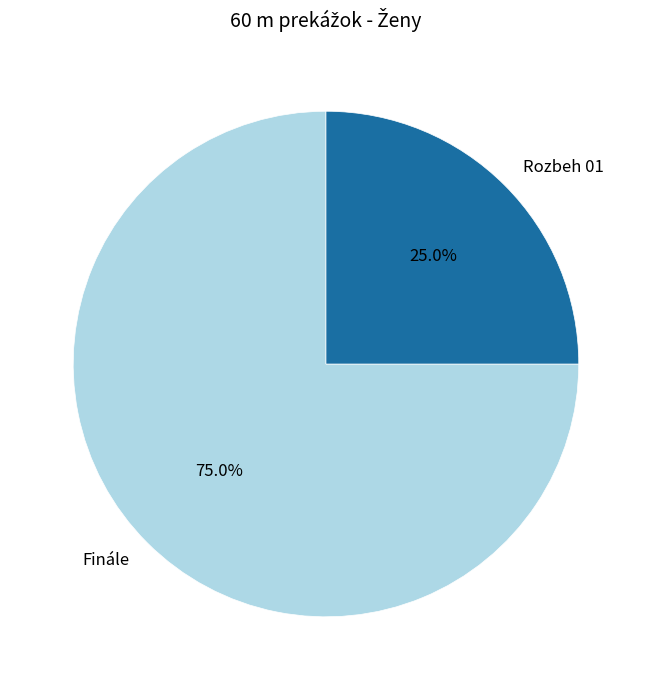

How many segments does this pie chart have?

2